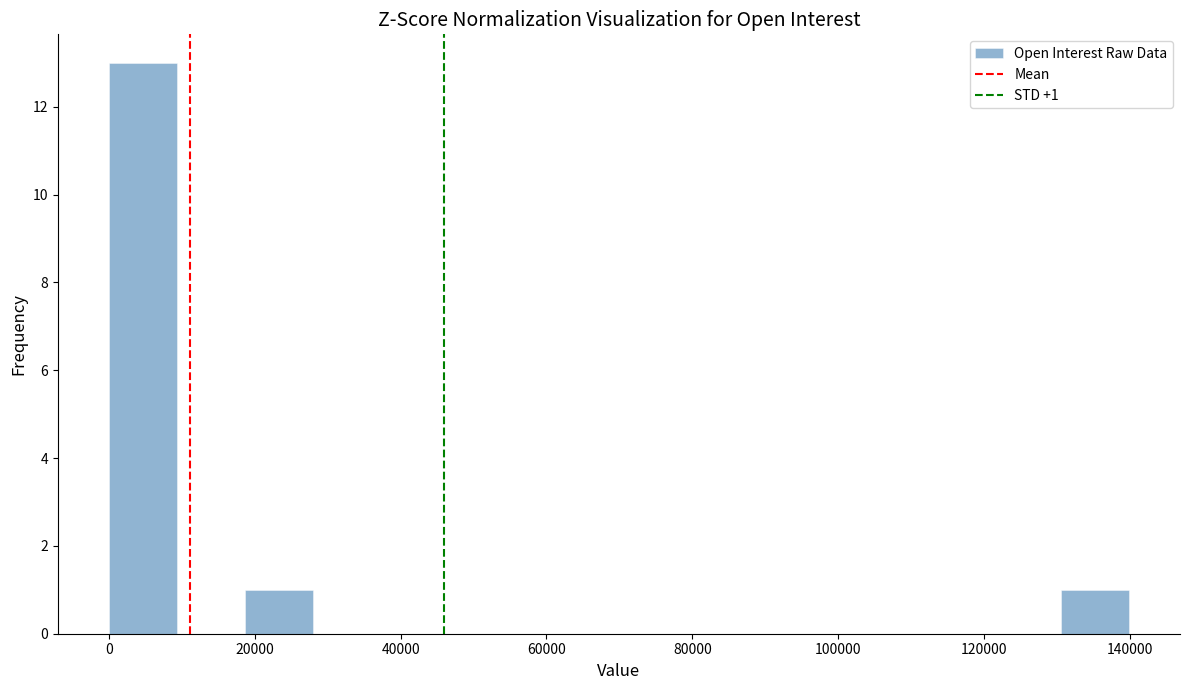

Which range on the x-axis has the tallest bar?

0 to 10000